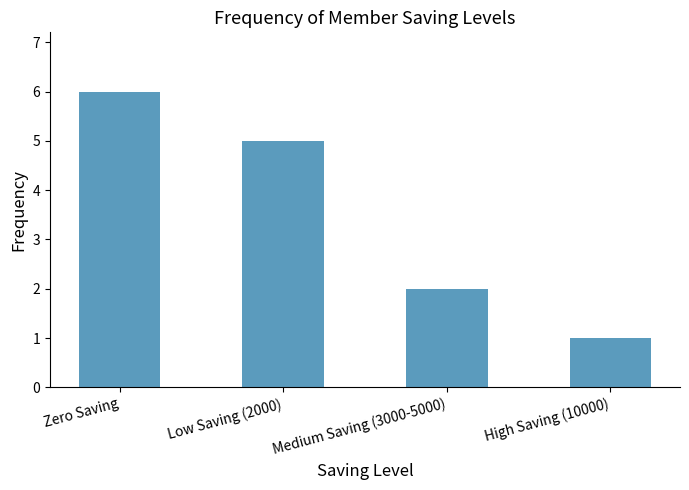

Reading left to right, extract all data points from this chart.

6	5	2	1